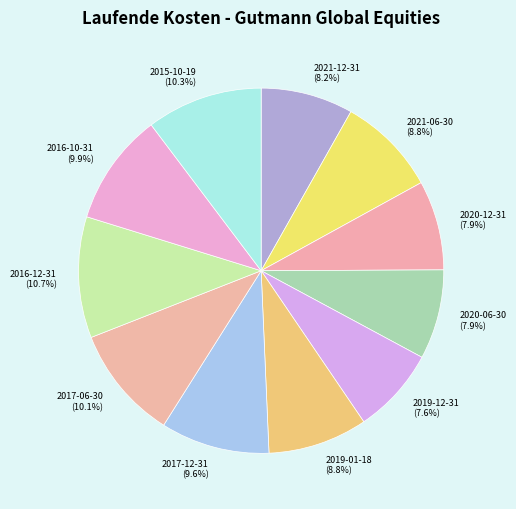

What is the ratio of the value at 2021-06-30 to the value at 2017-12-31?

0.9